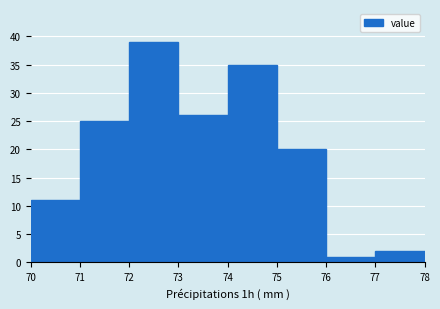

Reading left to right, list every bar in this chart as the range it spans on the x-axis followed by its height. The values are not printed on the chart, so give them approximately, as read against the axis.

70 to 71: 11
71 to 72: 25
72 to 73: 39
73 to 74: 26
74 to 75: 35
75 to 76: 20
76 to 77: 1
77 to 78: 2